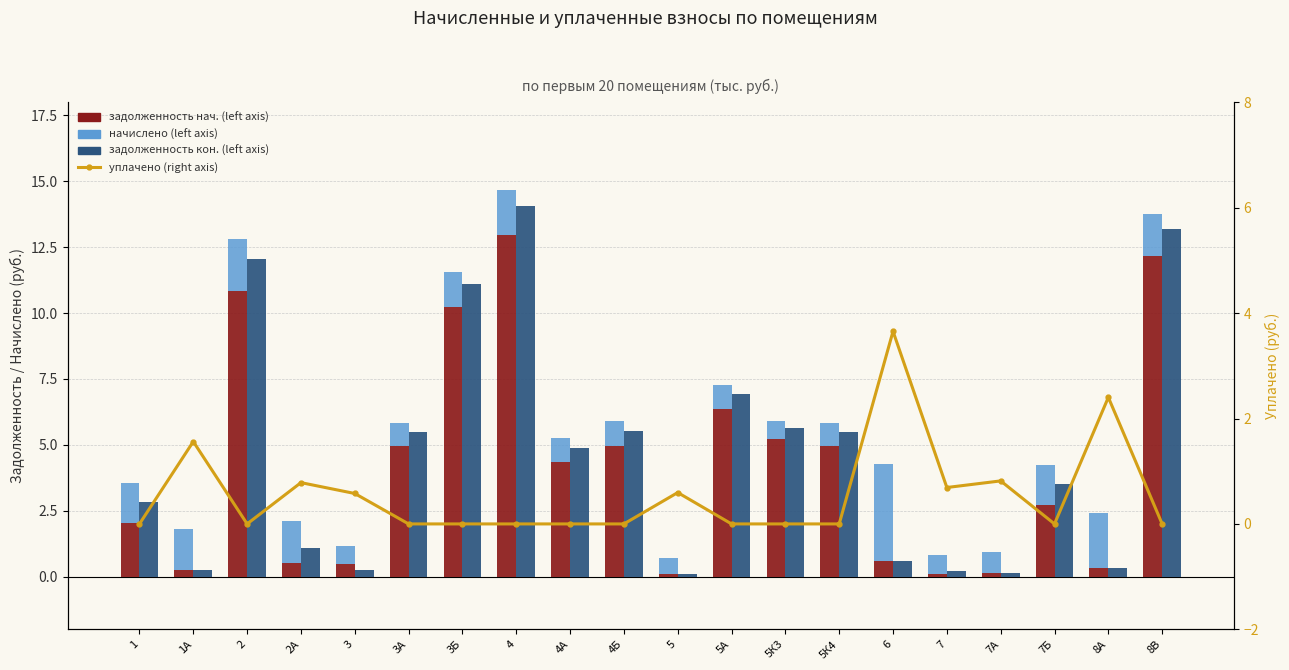

Rank the categories by задолженность нач. (left axis) value from highest to lowest.

4, 8В, 2, 3Б, 5А, 5К3, 3А, 5К4, 4Б, 4А, 7Б, 1, 6, 2А, 3, 8А, 1А, 7А, 7, 5